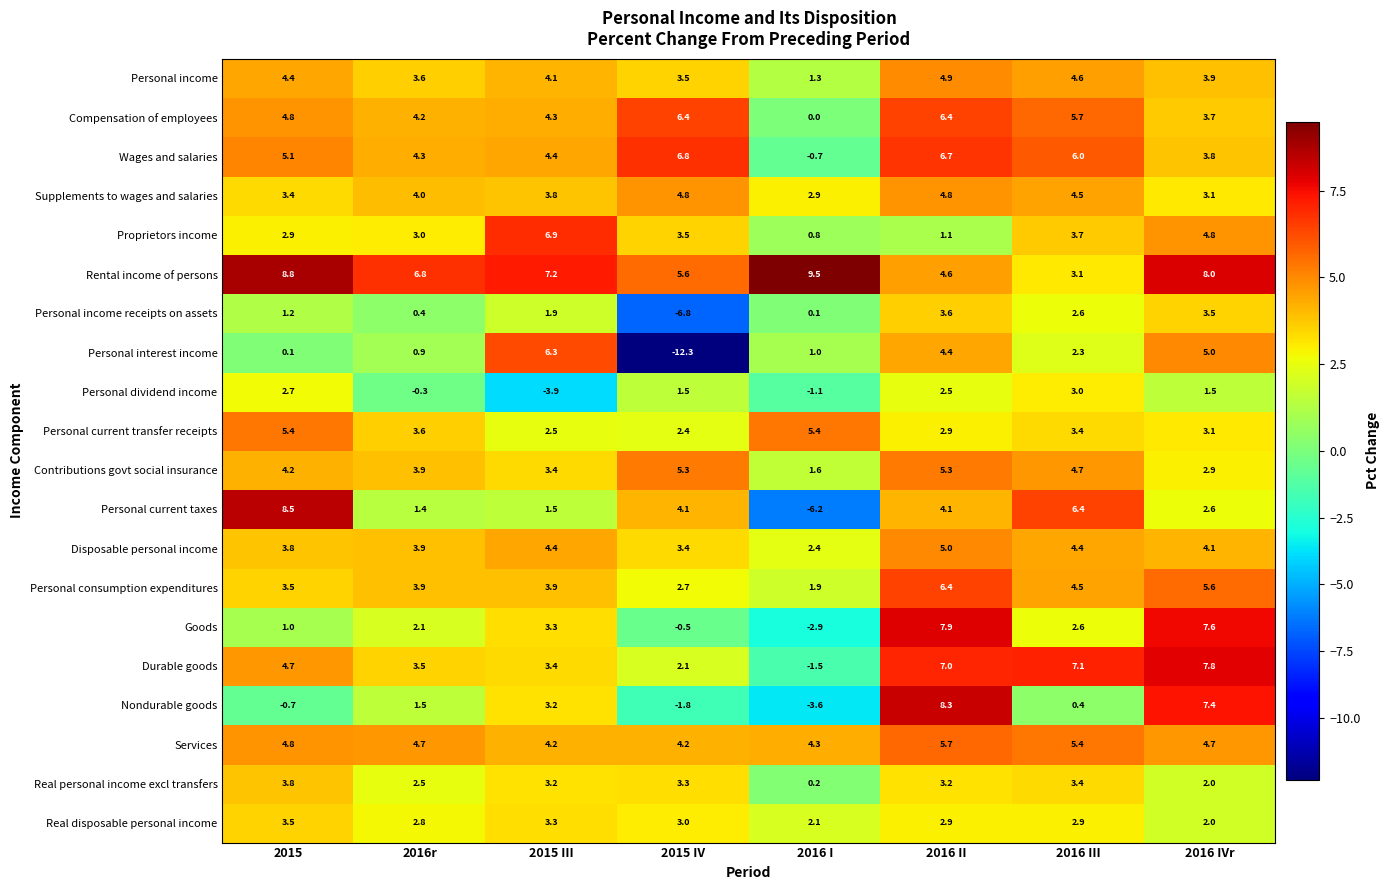

What is the difference between the maximum and minimum values in the Personal income series?

3.6